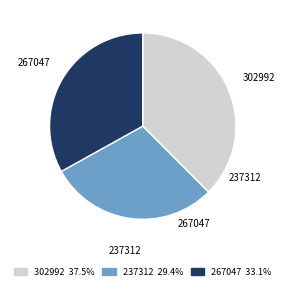

Approximately how many times larger is the value at 267047 compared to 302992?

0.9